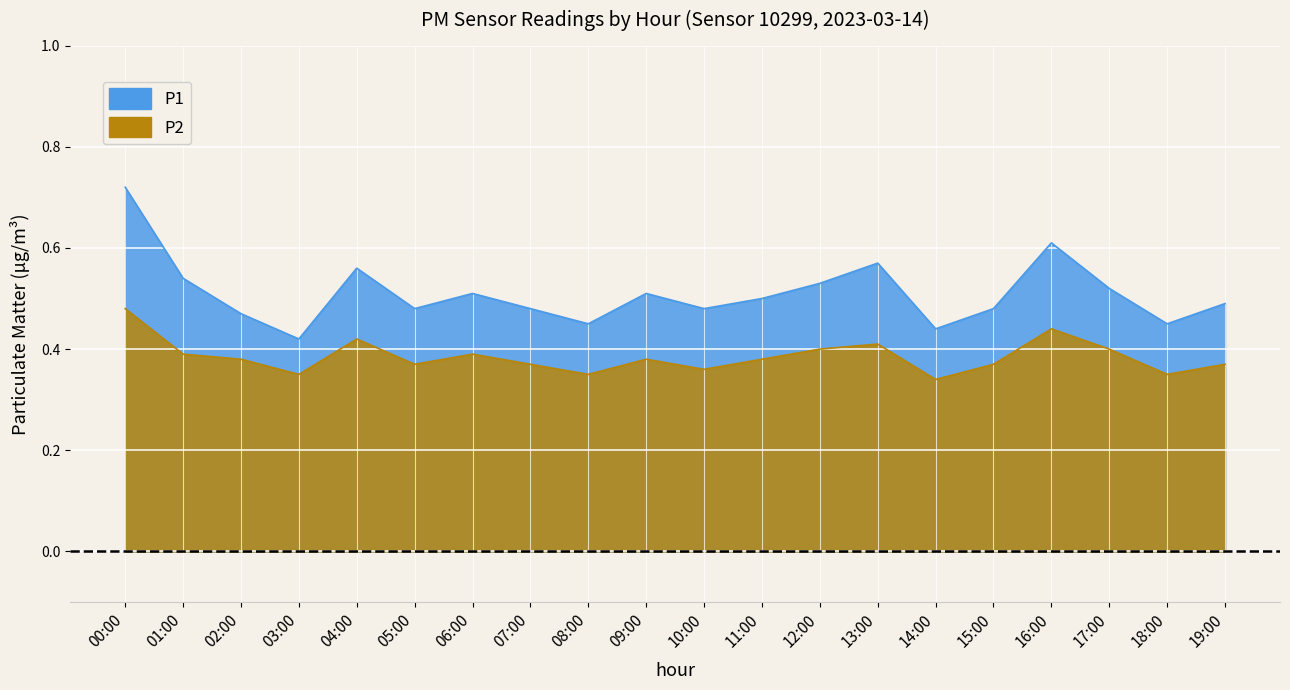

List the series in order of their overall mean, lowest first.

P2, P1